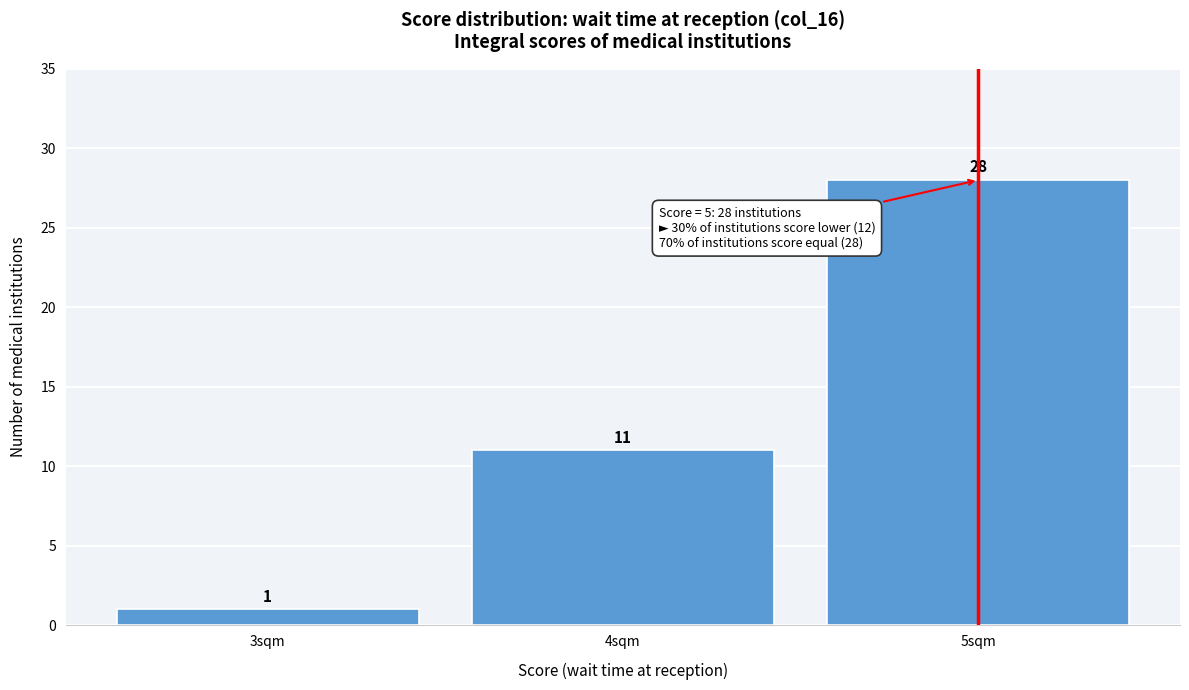

What is the height of the bar covering 4.5 to 5.5 on the x-axis?

28